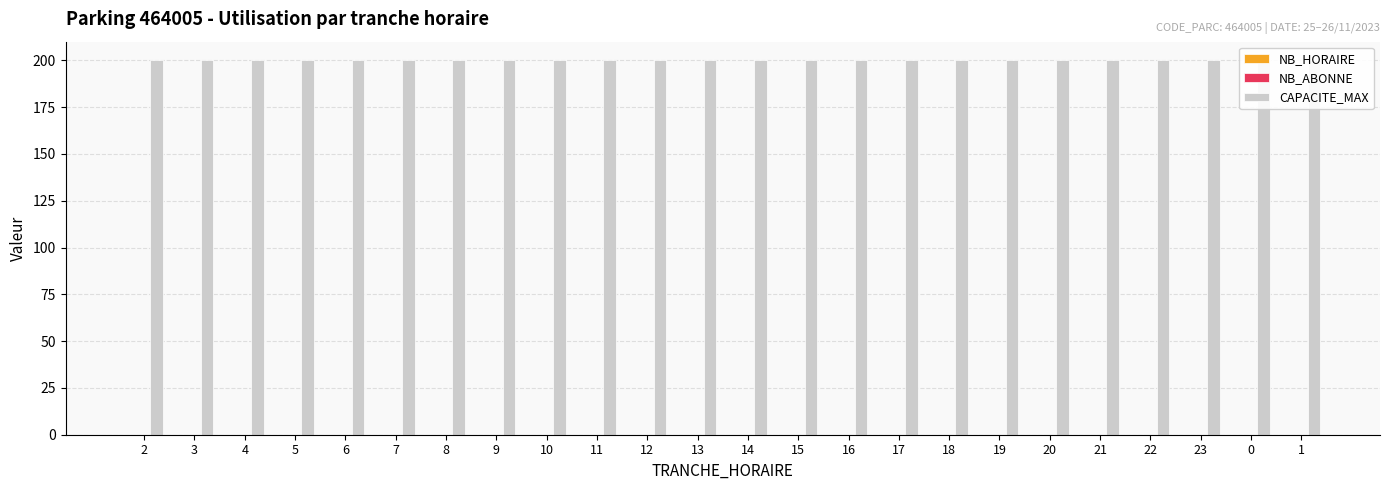

Which series has the widest spread of values?

NB_HORAIRE